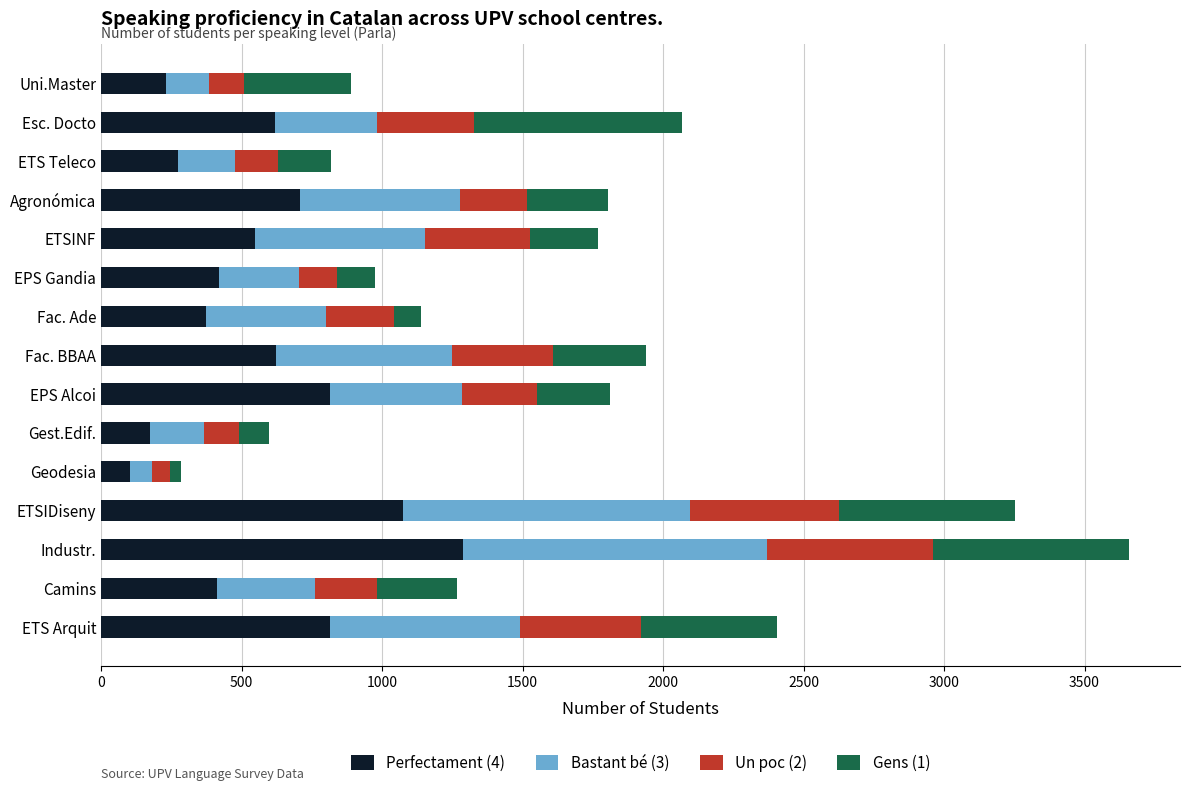

At which category is the sum across all series the highest?

Industr.